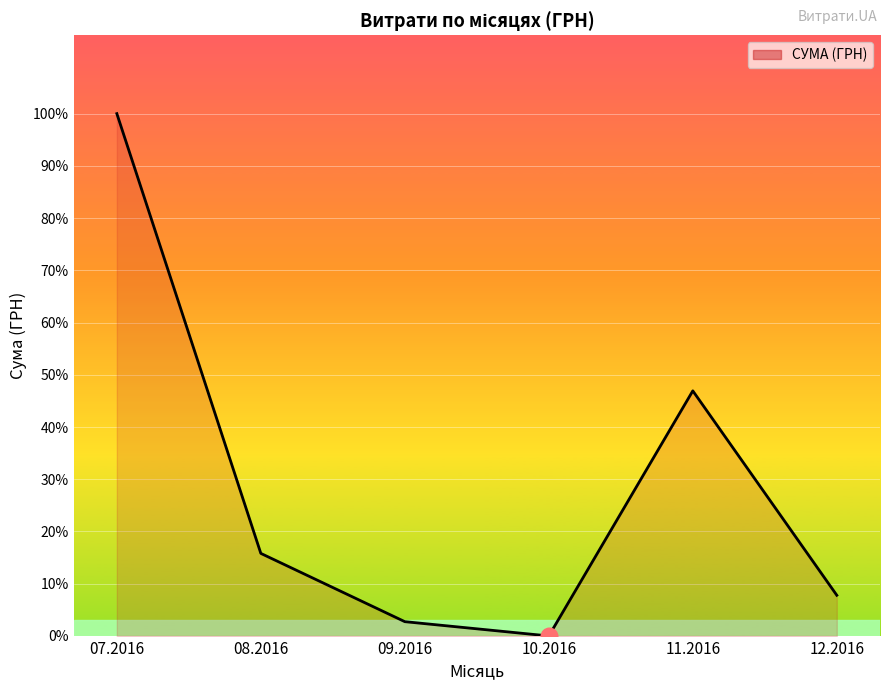

Reading right to left, extract all data points from this chart.

12.2016=24941.0	11.2016=150216.7	10.2016=0.0	09.2016=8760.0	08.2016=50602.0	07.2016=320109.6